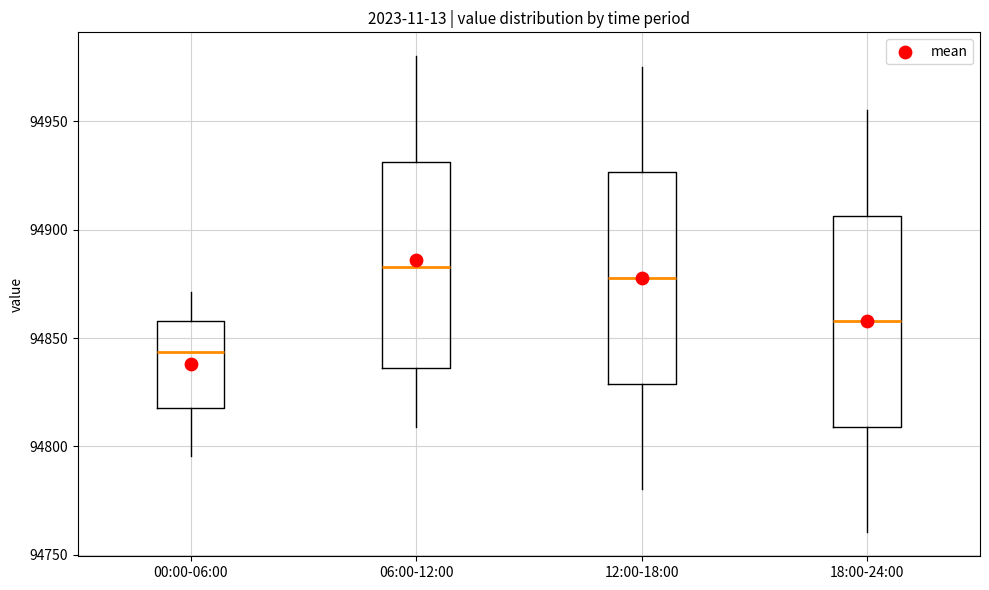

Which box has the lowest median line?

00:00-06:00